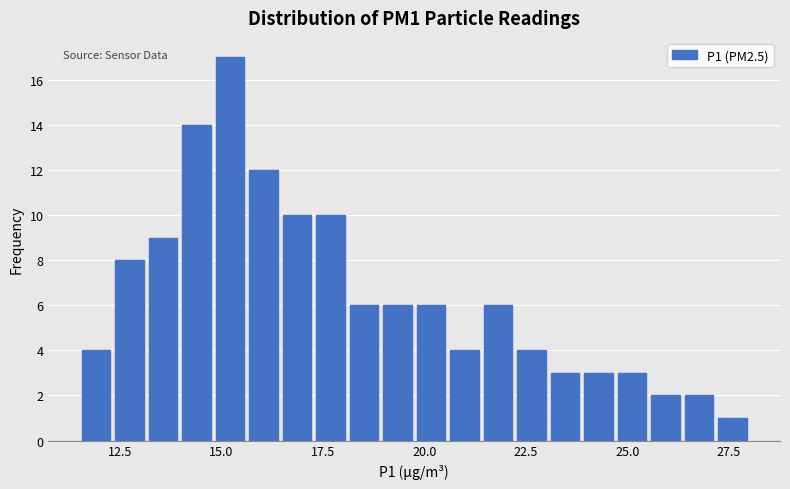

Read against the x-axis, roughly where is the centre of the tallest bar?

15.0